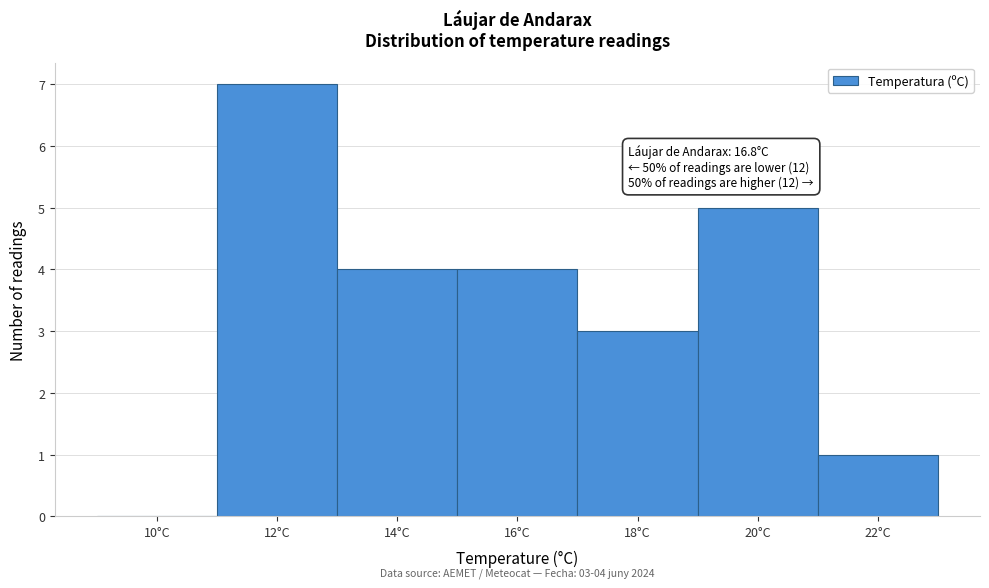

Reading left to right, list all the values displayed in this chart.

10°C=0	12°C=7	14°C=4	16°C=4	18°C=3	20°C=5	22°C=1